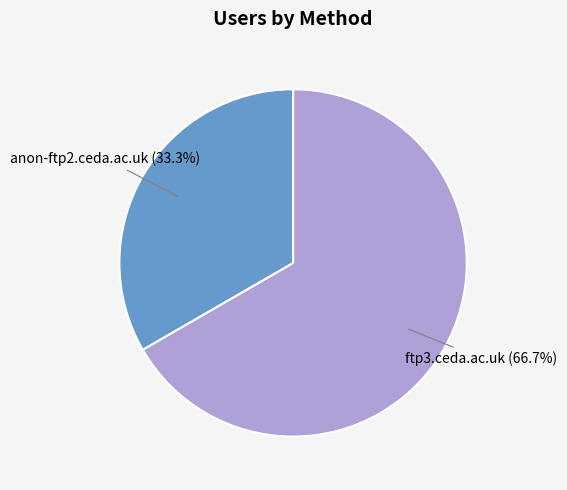

Is there a majority slice in this chart?

Yes